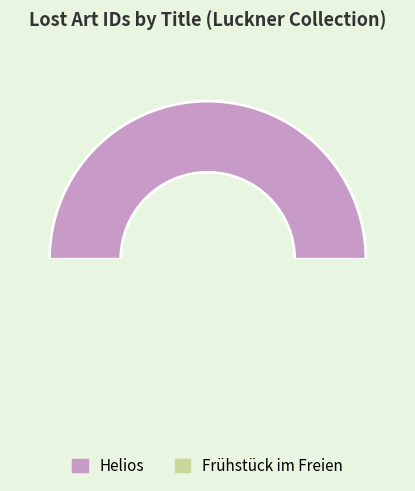

Is it true that Frühstück im Freien is 40% of the pie?

False